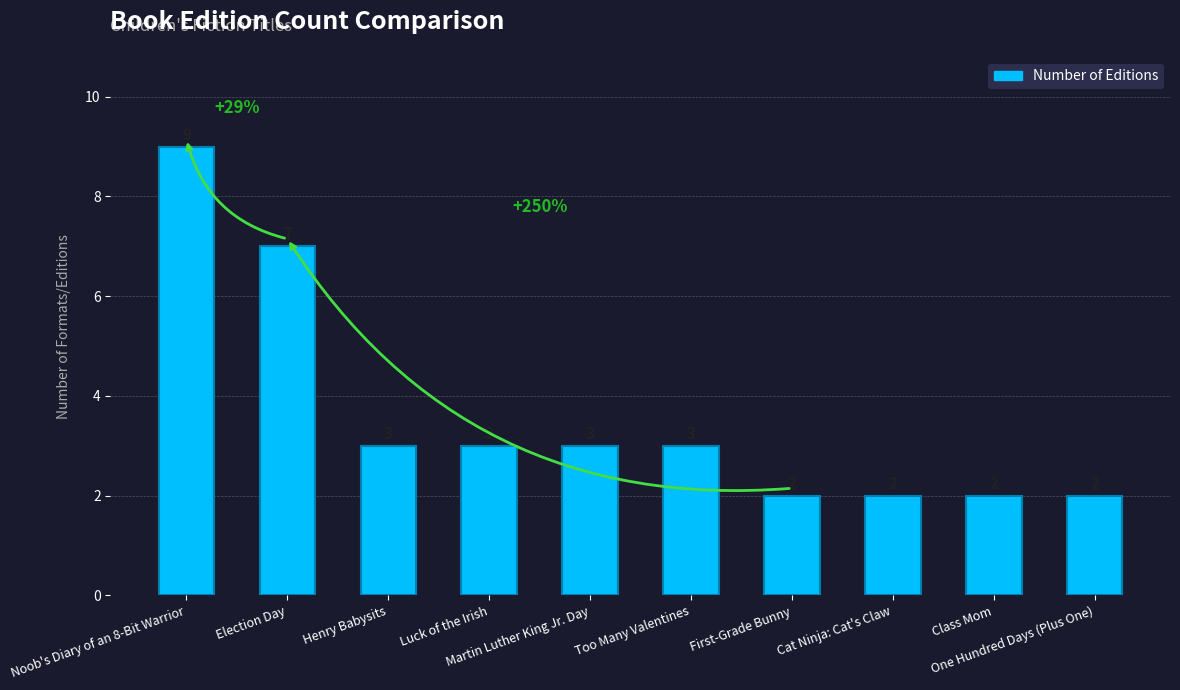

What is the value of the 9th bar from the left?

2